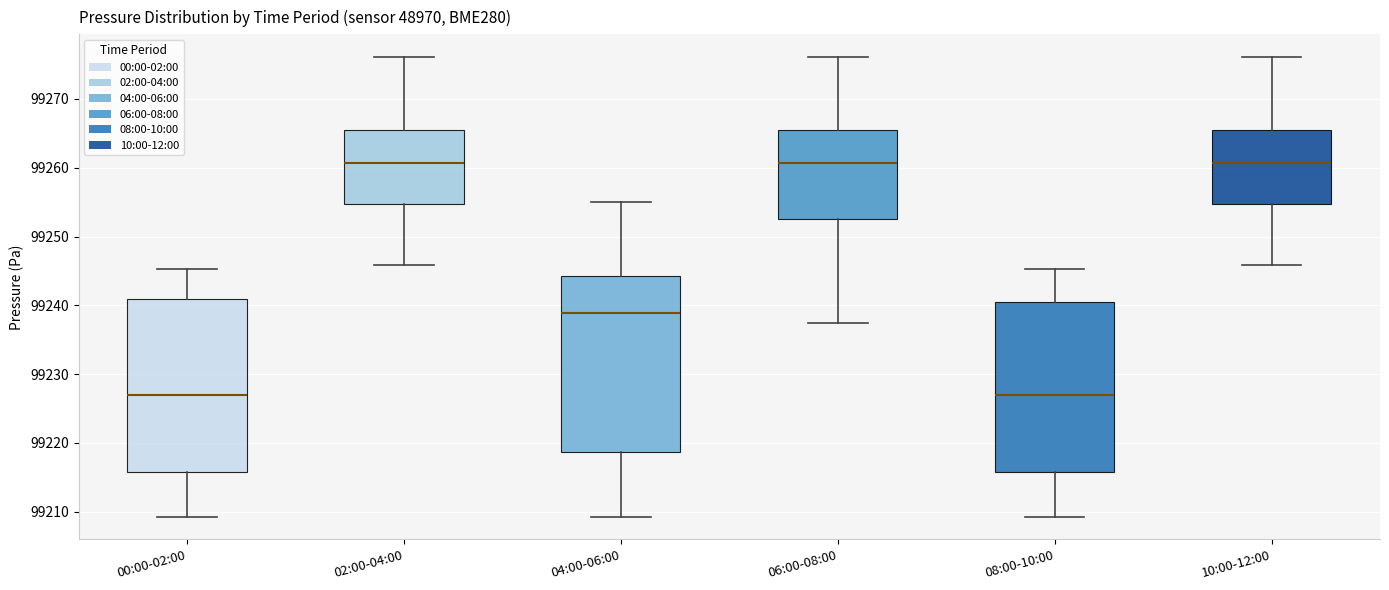

Reading left to right, transcribe this box plot: for each box, give where its median line is, the range the box spans, and where its two whiskers end, as read against the y-axis. The values are not printed on the chart, so give them approximately, as read against the axis.

00:00-02:00: median 99227, box 99216 to 99241, whiskers 99209 to 99245
02:00-04:00: median 99261, box 99255 to 99266, whiskers 99246 to 99276
04:00-06:00: median 99239, box 99219 to 99244, whiskers 99209 to 99255
06:00-08:00: median 99261, box 99253 to 99266, whiskers 99237 to 99276
08:00-10:00: median 99227, box 99216 to 99241, whiskers 99209 to 99245
10:00-12:00: median 99261, box 99255 to 99266, whiskers 99246 to 99276